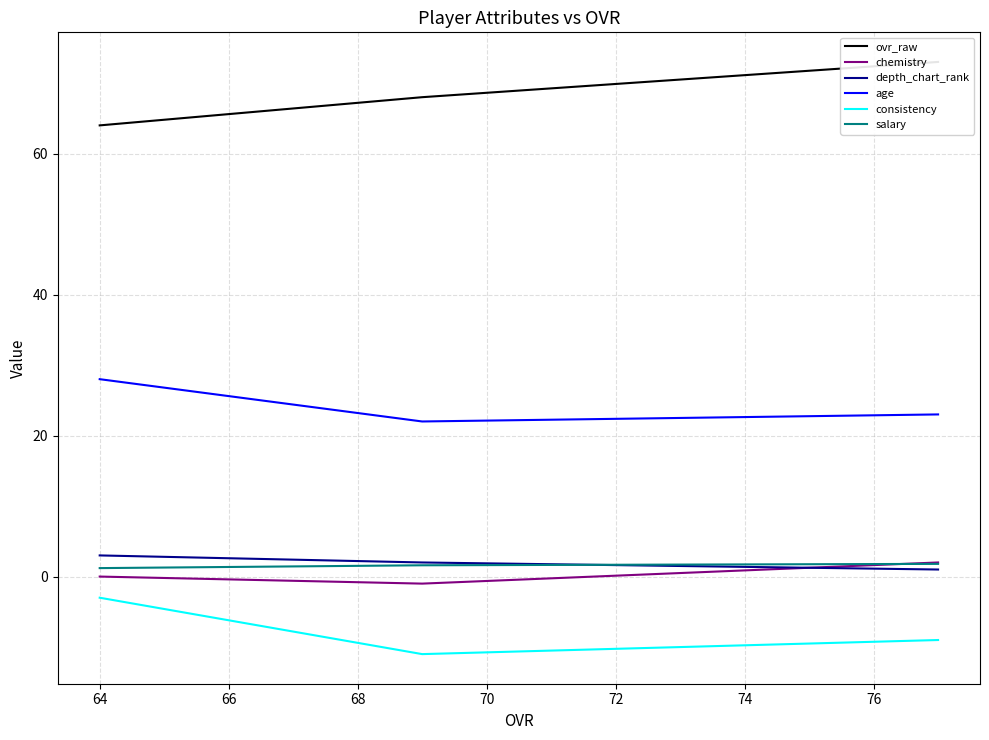

How many values in the consistency series are below -9?

1